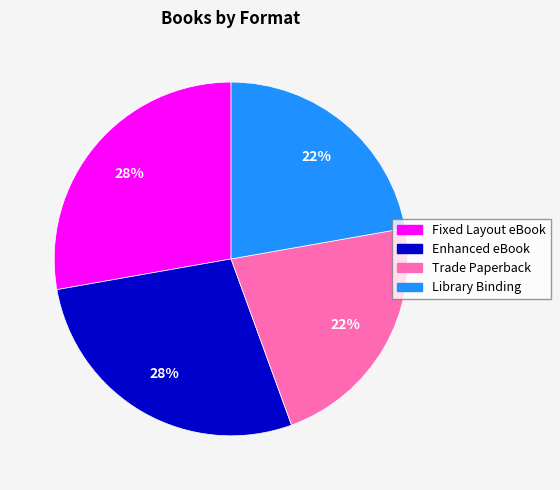

Which has a higher value, Enhanced eBook or Library Binding?

Enhanced eBook